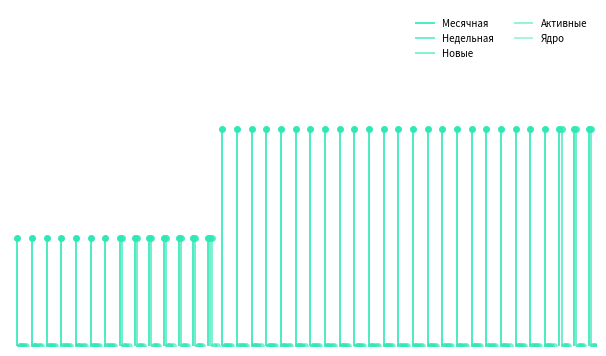

Is this an area chart (filled region under the line)?

No